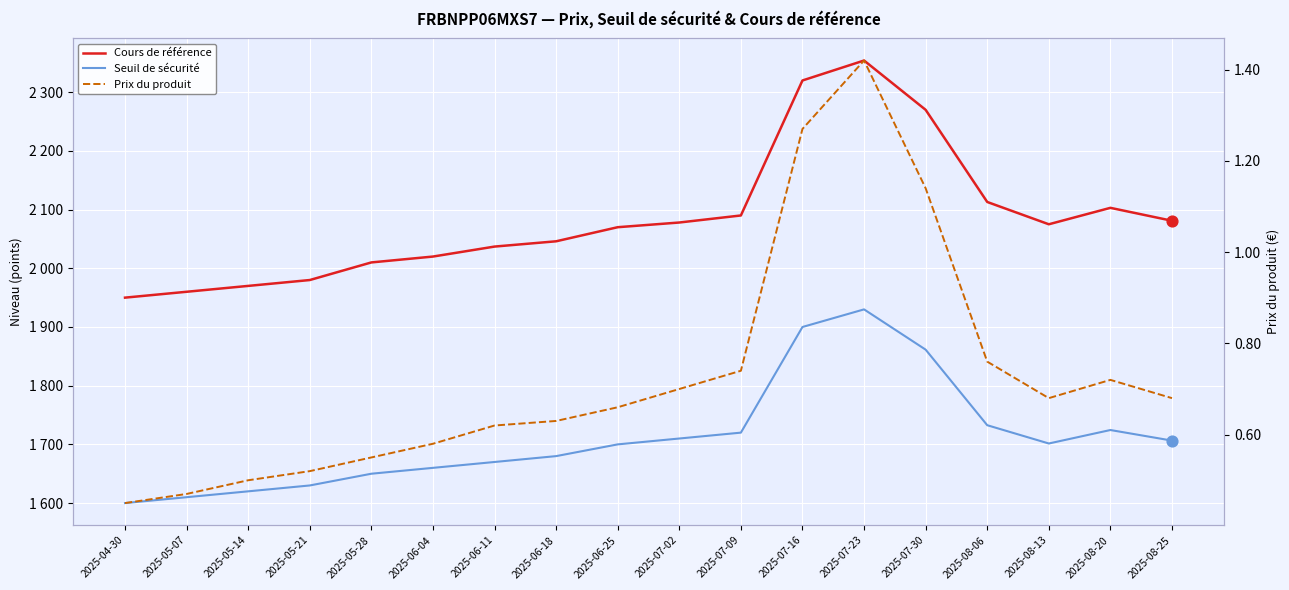

Which series contains the highest Y value?

Cours de référence